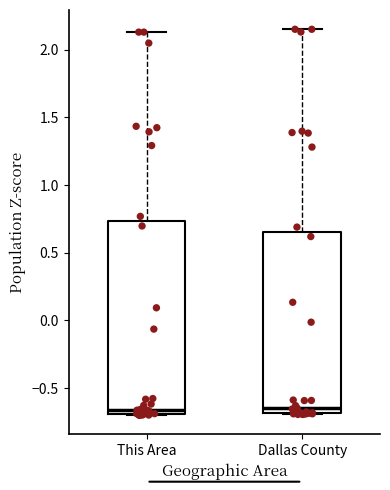

Which box is the tallest, from its lower edge to its upper edge?

This Area